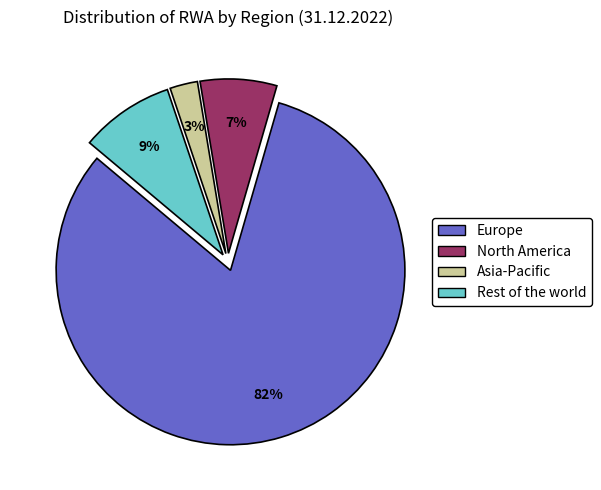

Rank the categories by value from highest to lowest.

Europe, Rest of the world, North America, Asia-Pacific